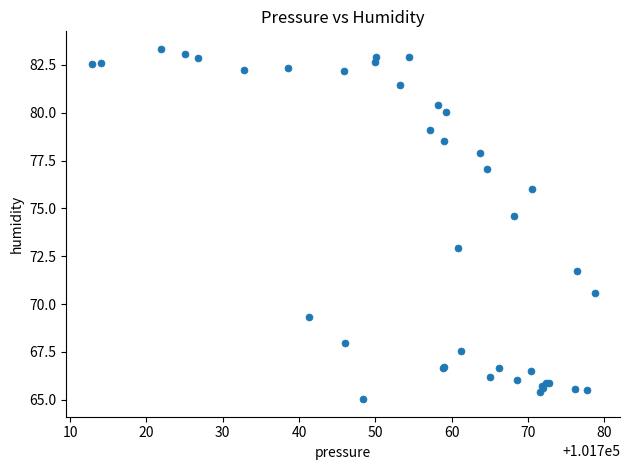

What Y value in the scatter plot is closest to 74?

74.6